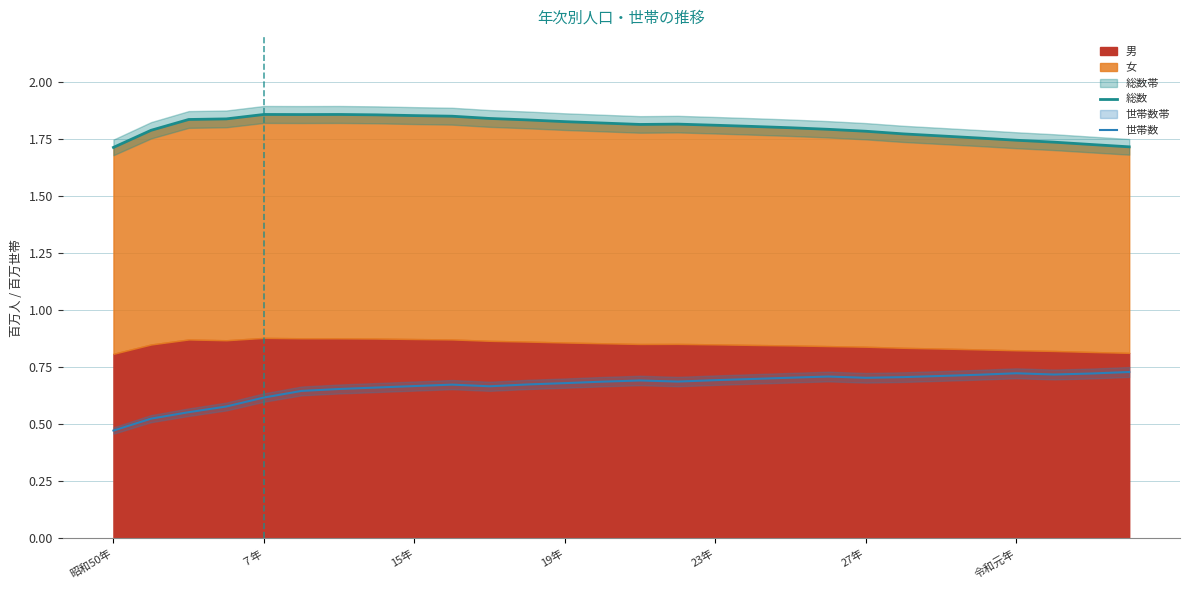

What is the difference between the maximum and minimum values in the 総数 series?

0.1